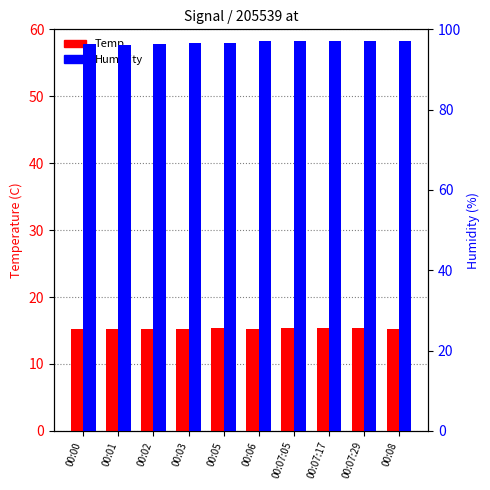

Which category has the highest value across all series?

00:07:05